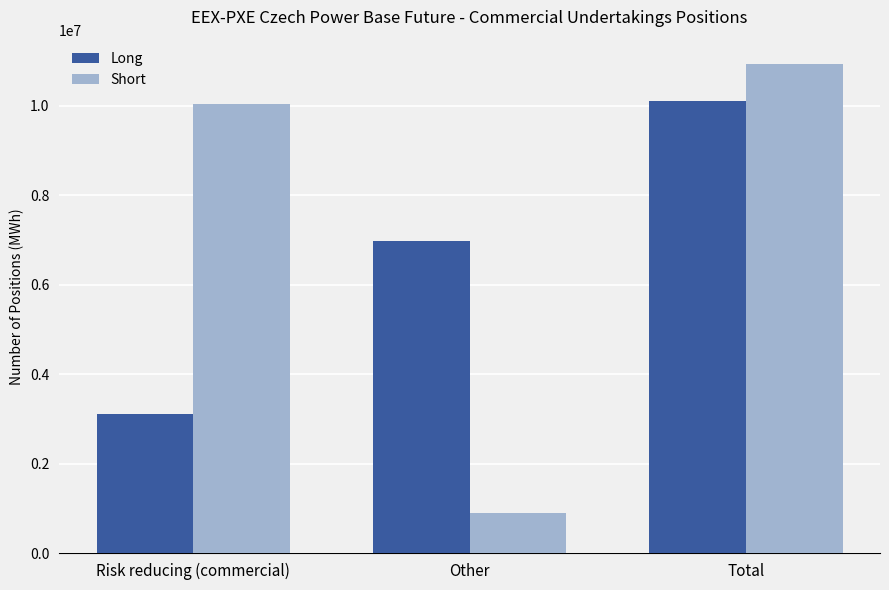

What is the difference between the highest and lowest values at Total?

824282